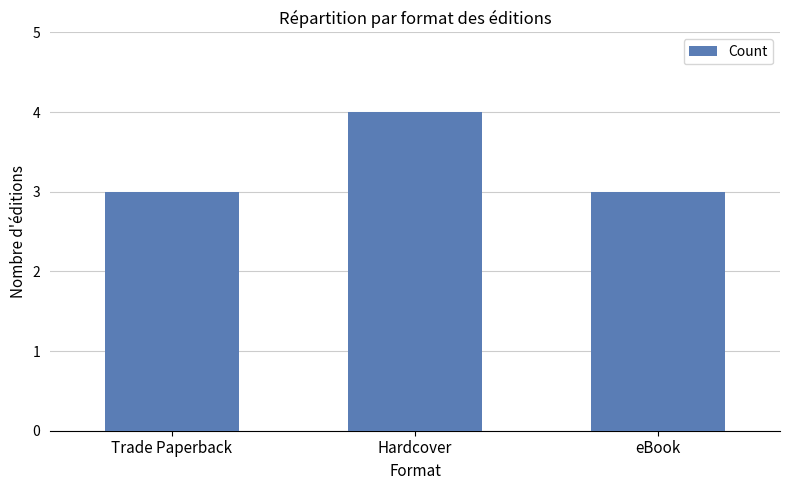

What position from the right is Trade Paperback?

3